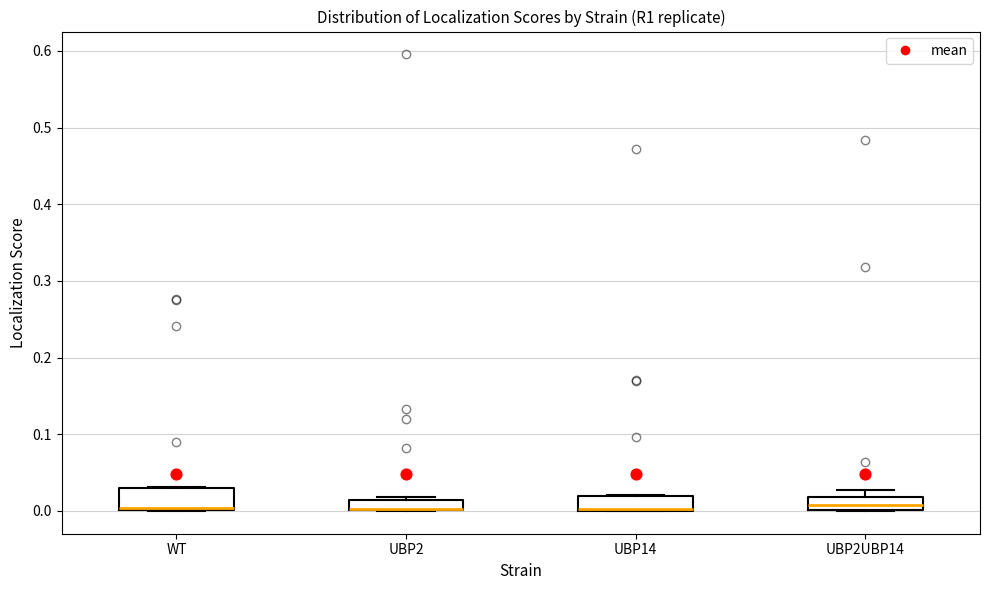

Where is the upper edge of the box for UBP2 on the y-axis? The values are not printed on the chart, so give them approximately, as read against the axis.

0.01